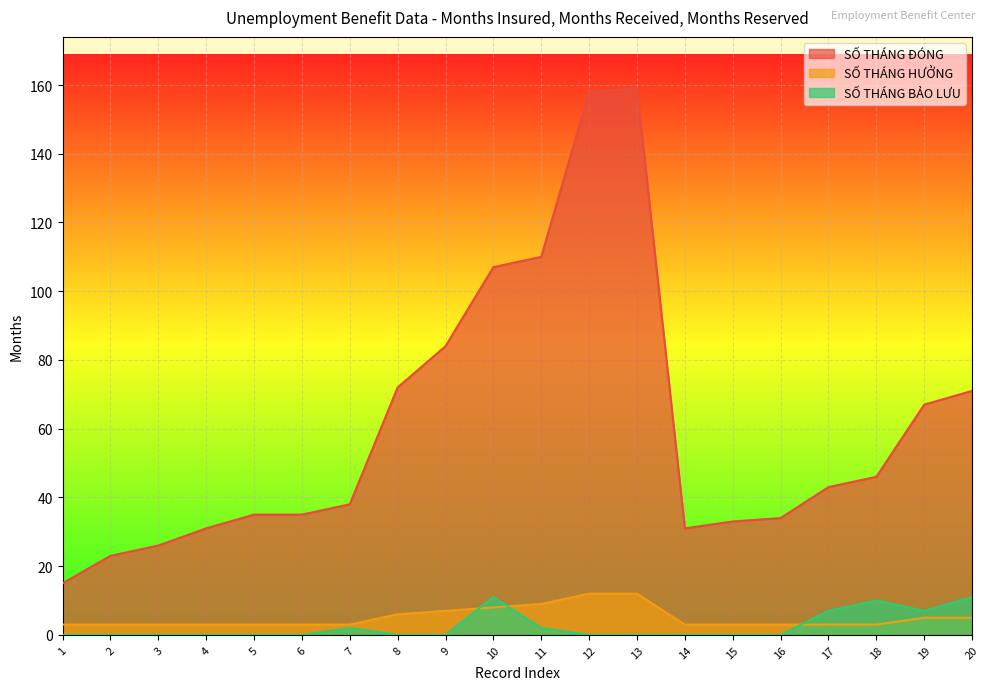

Where is the first local minimum for SỐ THÁNG BẢO LƯU?

19